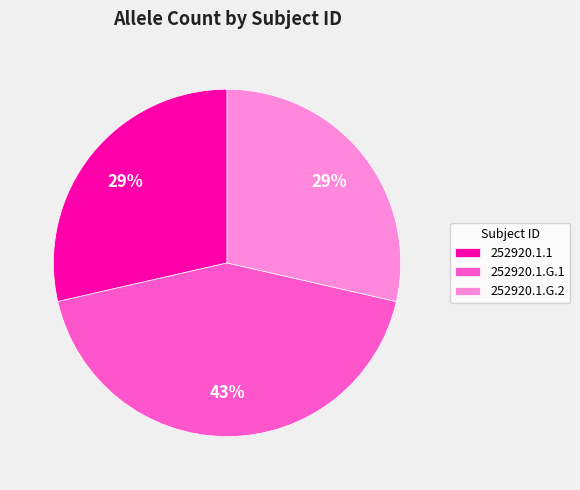

Approximately how many times larger is the value at 252920.1.G.2 compared to 252920.1.1?

1.0